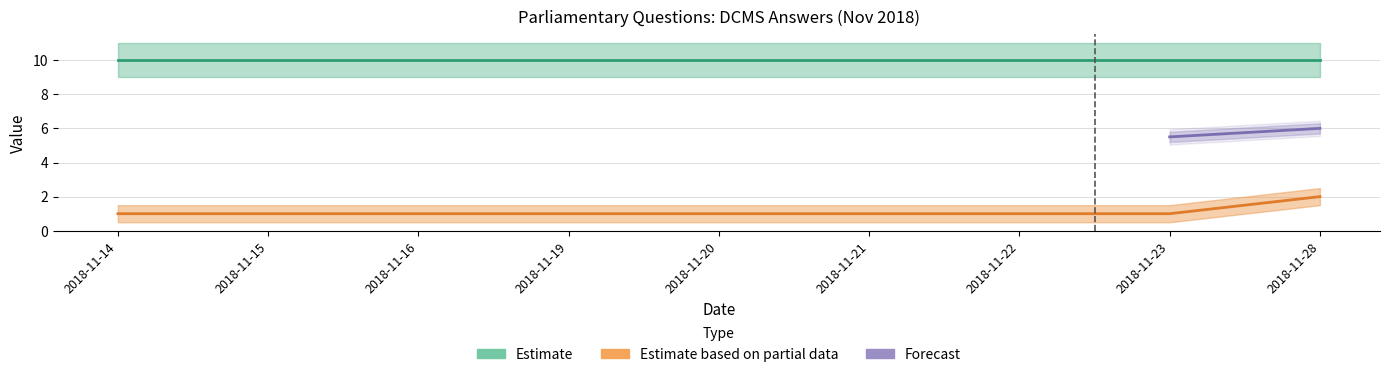

Is it true that the value at 2018-11-16 is 2?

False